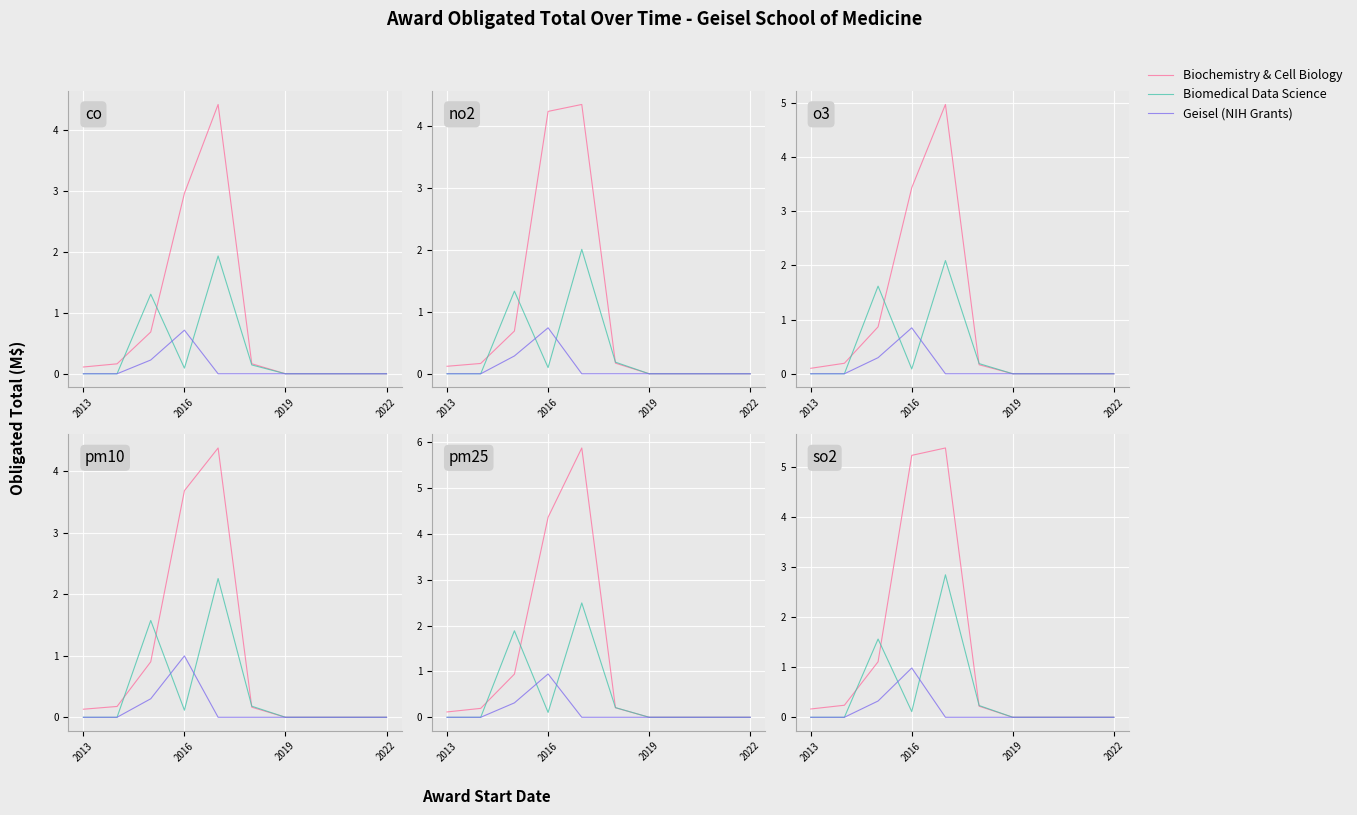

What is the sum of all Biomedical Data Science values?

4.8